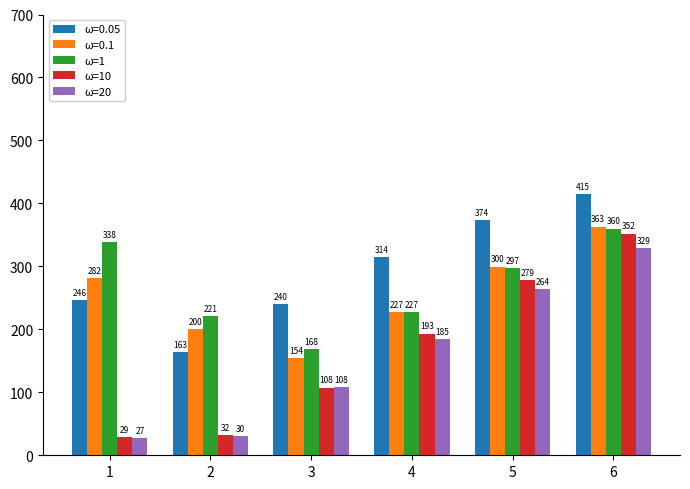

What is the total value across all series at 1?

922.1